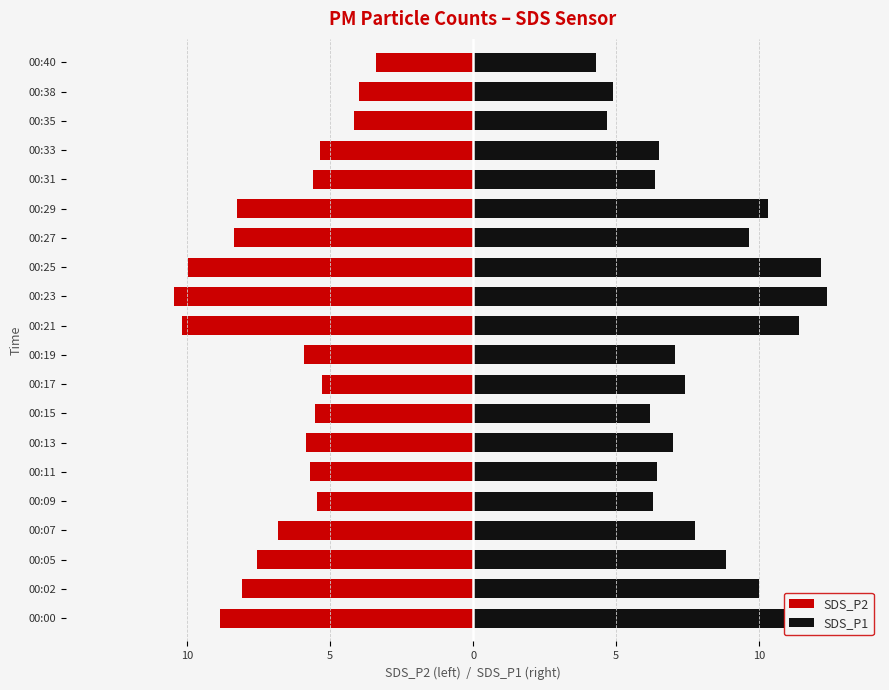

Are the bars grouped side by side (vs. stacked)?

Yes